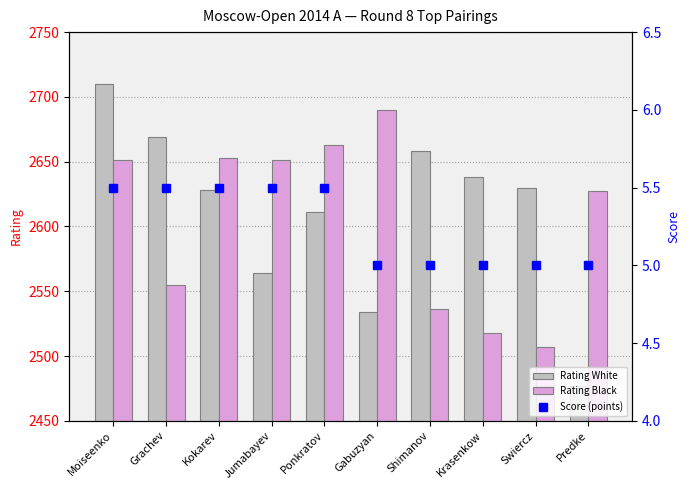

Which series has the largest total across all categories?

Rating White